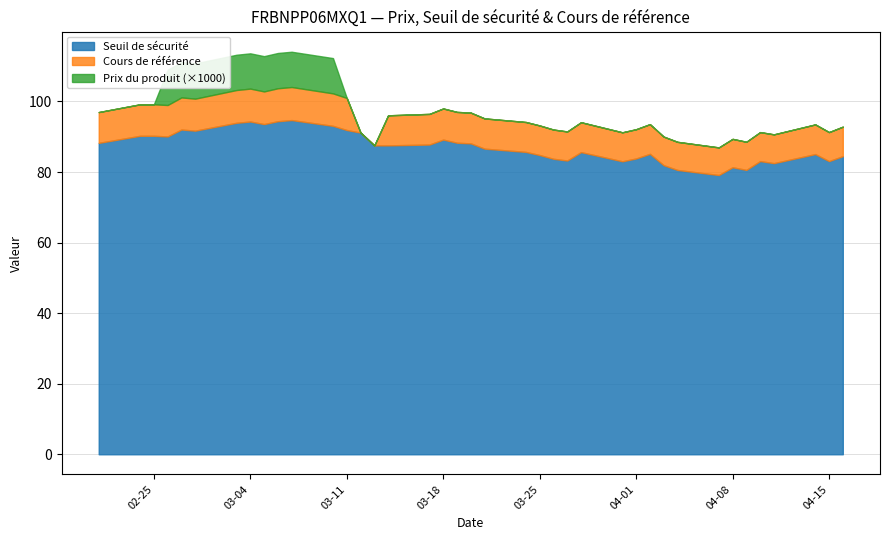

What is the highest value of the Seuil de sécurité series?

94.7